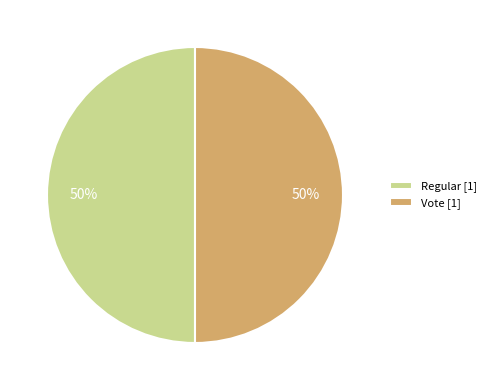

Combined, do Vote and Regular account for over 50%?

Yes